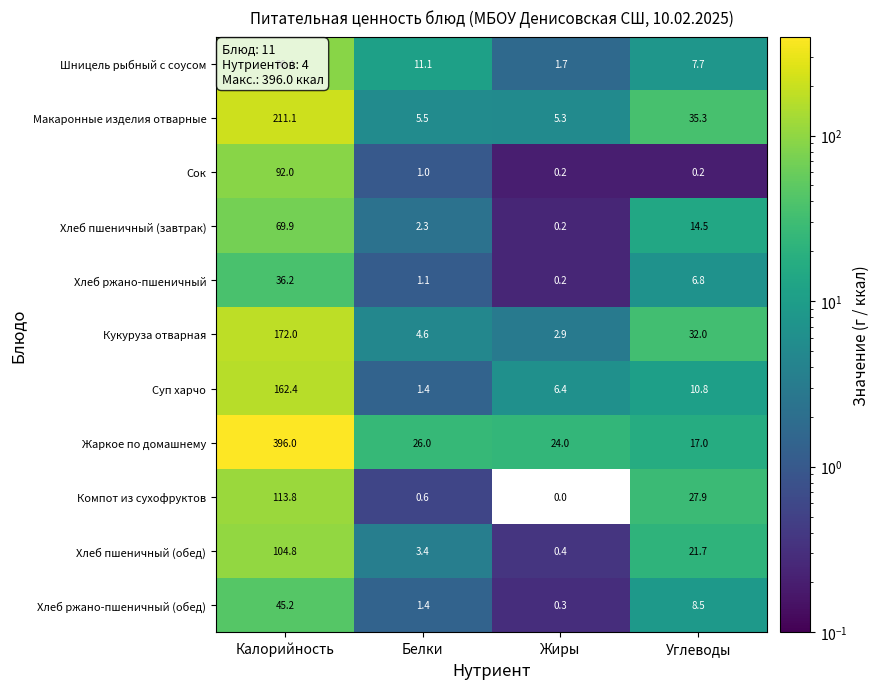

Which series has the largest range (max minus min)?

Жаркое по домашнему